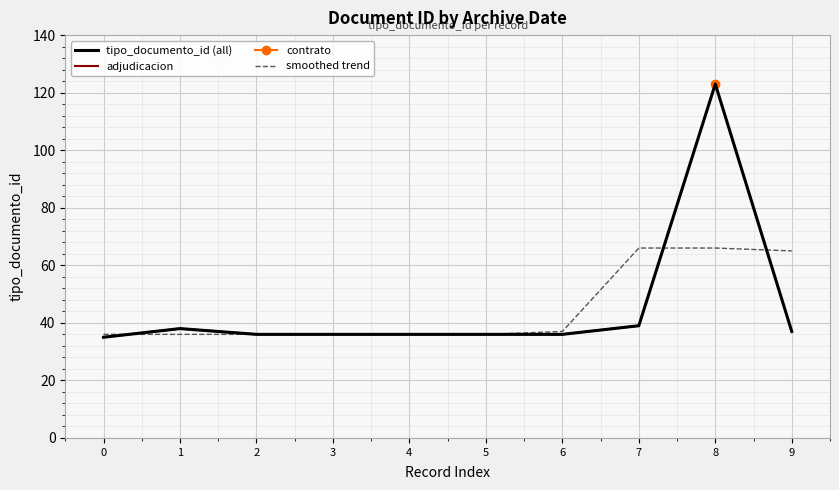

How many series are shown in this chart?

4